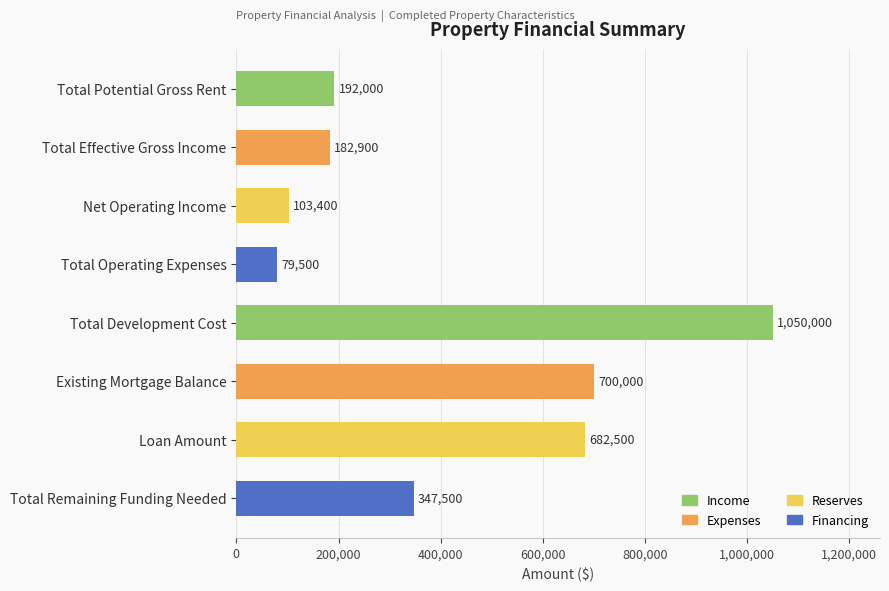

What is the smallest value displayed?

79500